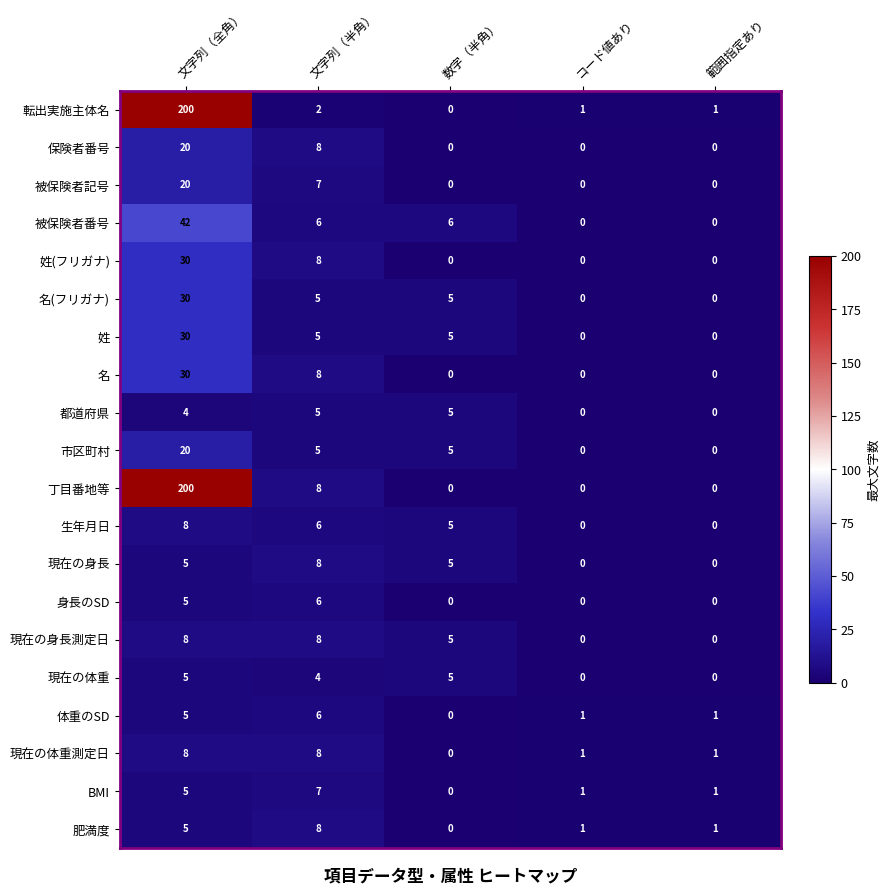

Between 文字列（全角） and 文字列（半角）, which series saw the biggest shift?

転出実施主体名